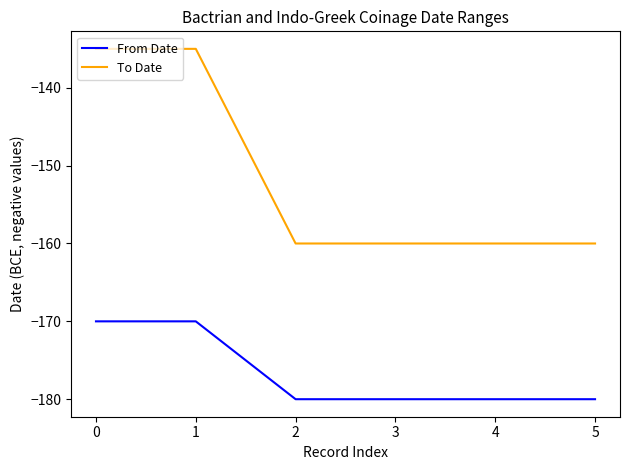

True or false: From Date and To Date cross at least once.

False